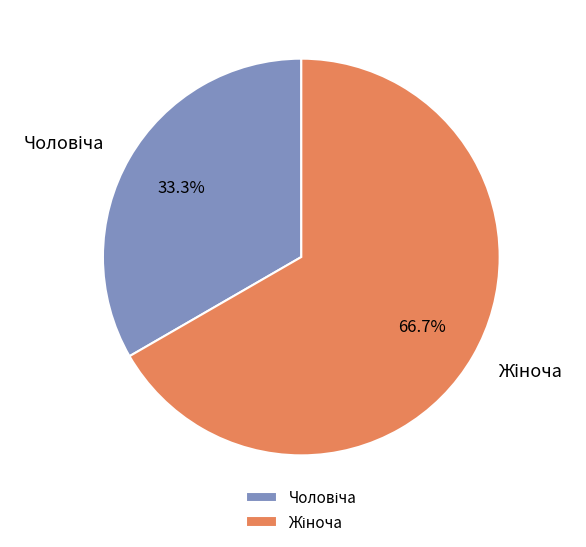

Does any single category account for the majority?

Yes